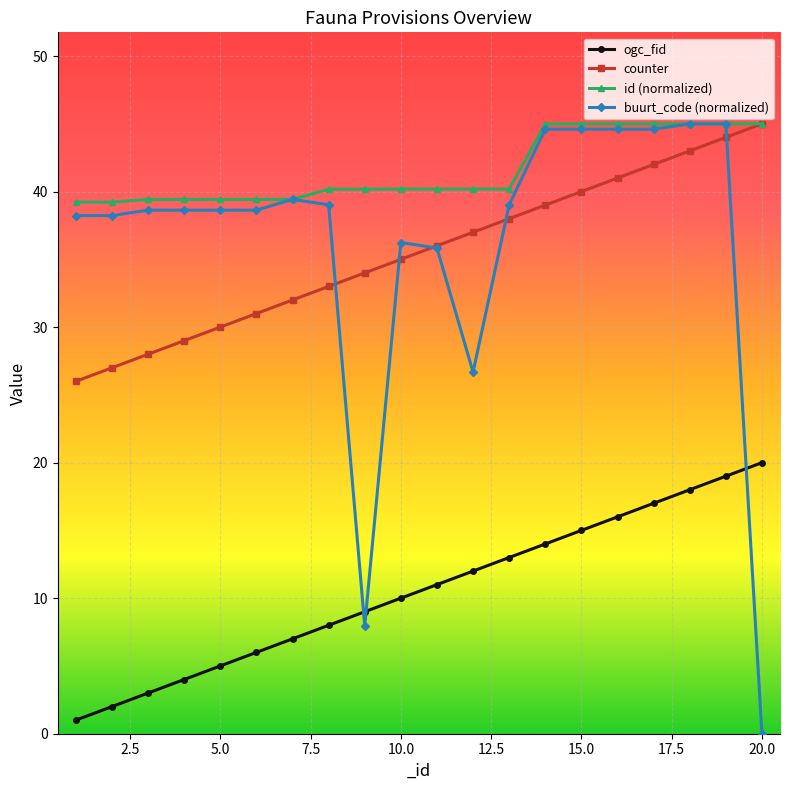

Which series has the largest range (max minus min)?

buurt_code (normalized)